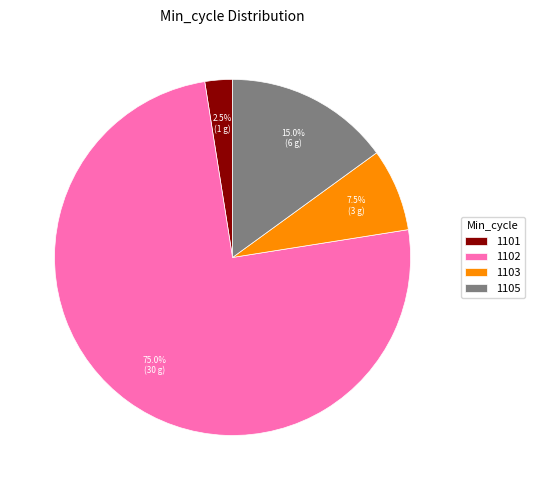

Between 1101 and 1105, which is larger?

1105